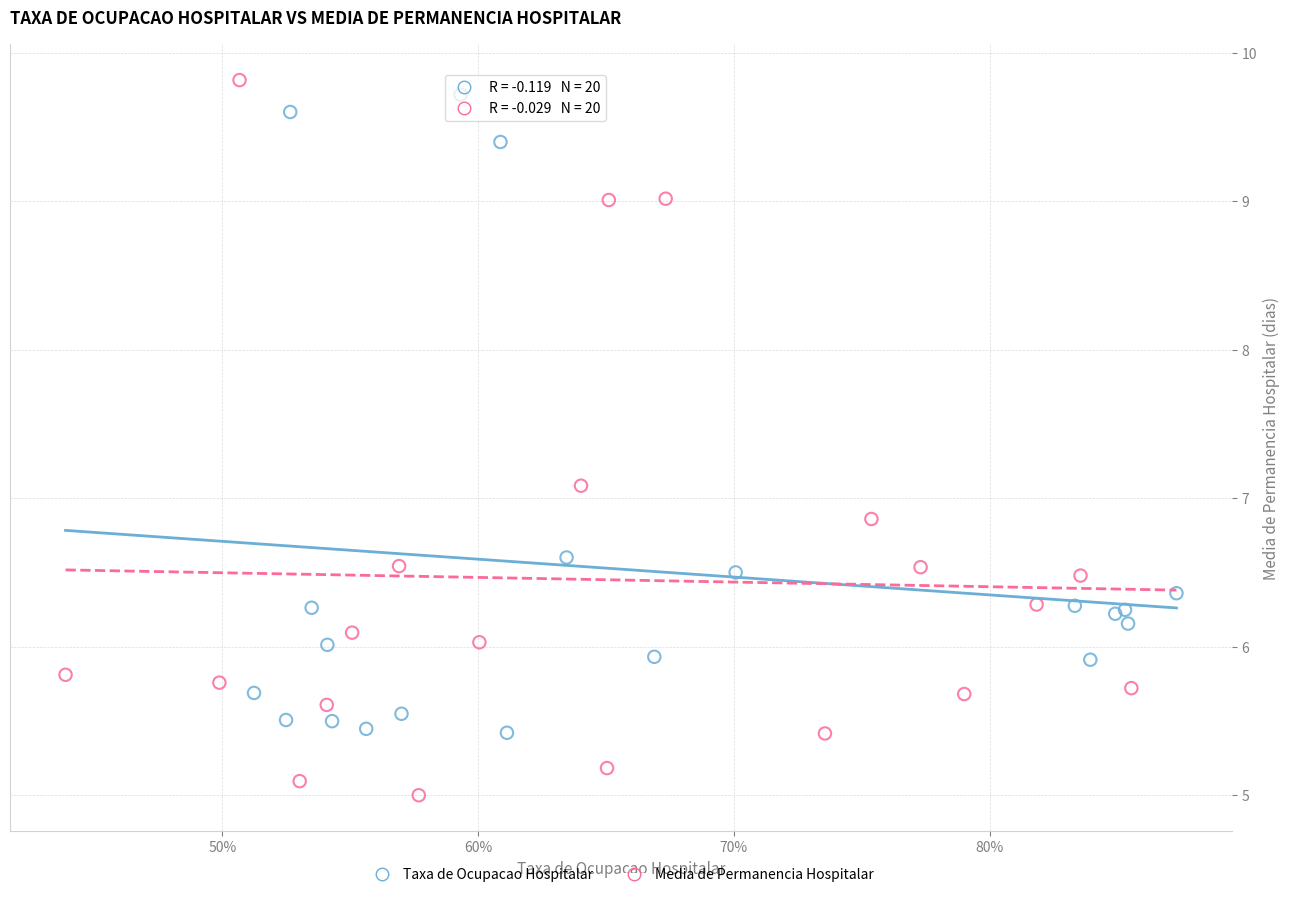

Which series reaches the minimum Y coordinate?

Media de Permanencia Hospitalar